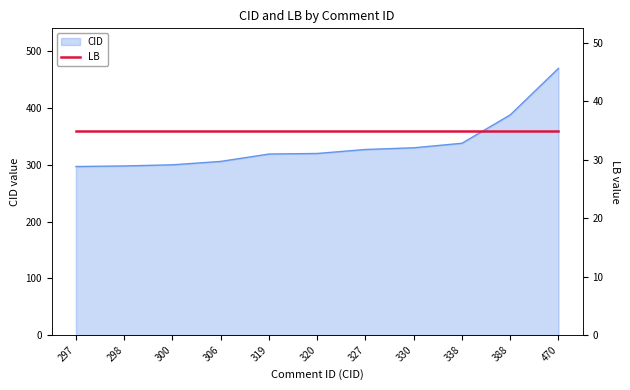

What is the ratio of the value at 388 to the value at 327?

1.2